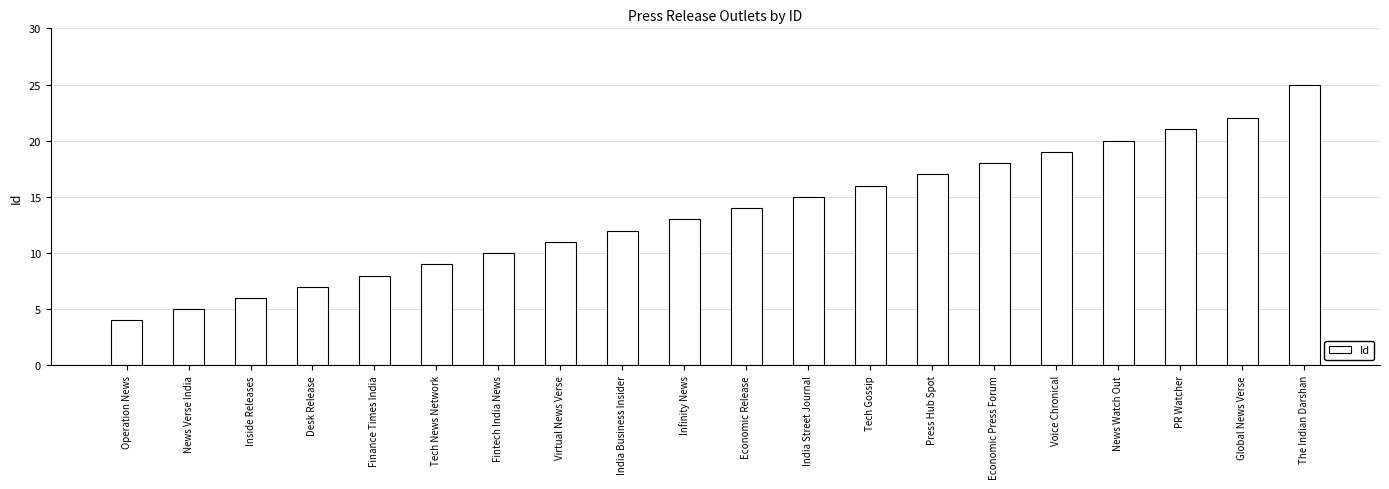

Reading left to right, extract all data points from this chart.

Operation News=4	News Verse India=5	Inside Releases=6	Desk Release=7	Finance Times India=8	Tech News Network=9	Fintech India News=10	Virtual News Verse=11	India Business Insider=12	Infinity News=13	Economic Release=14	India Street Journal=15	Tech Gossip=16	Press Hub Spot=17	Economic Press Forum=18	Voice Chronical=19	News Watch Out=20	PR Watcher=21	Global News Verse=22	The Indian Darshan=25